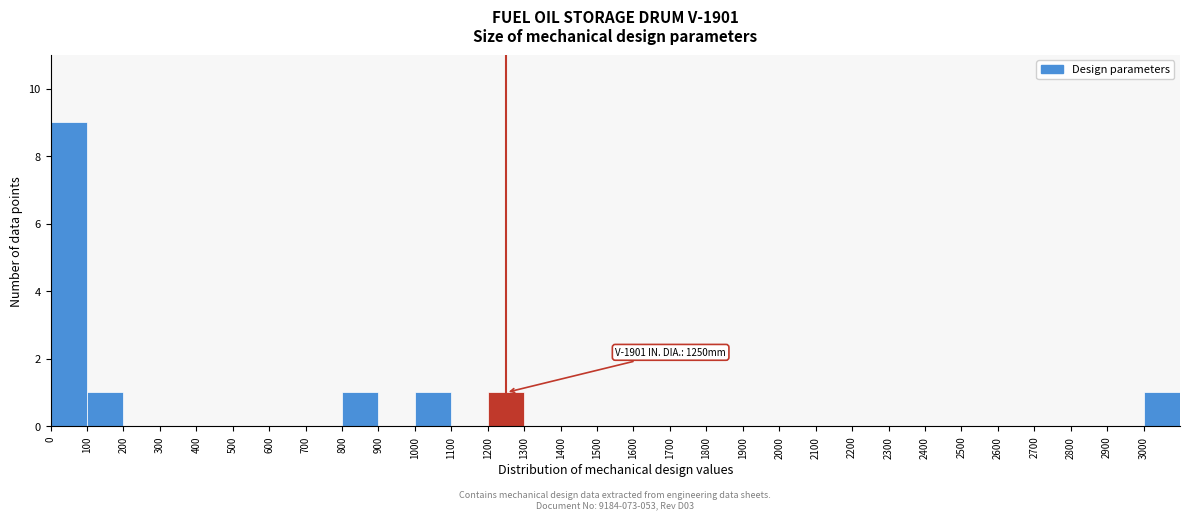

Over which range of the x-axis is the bar tallest?

0 to 100